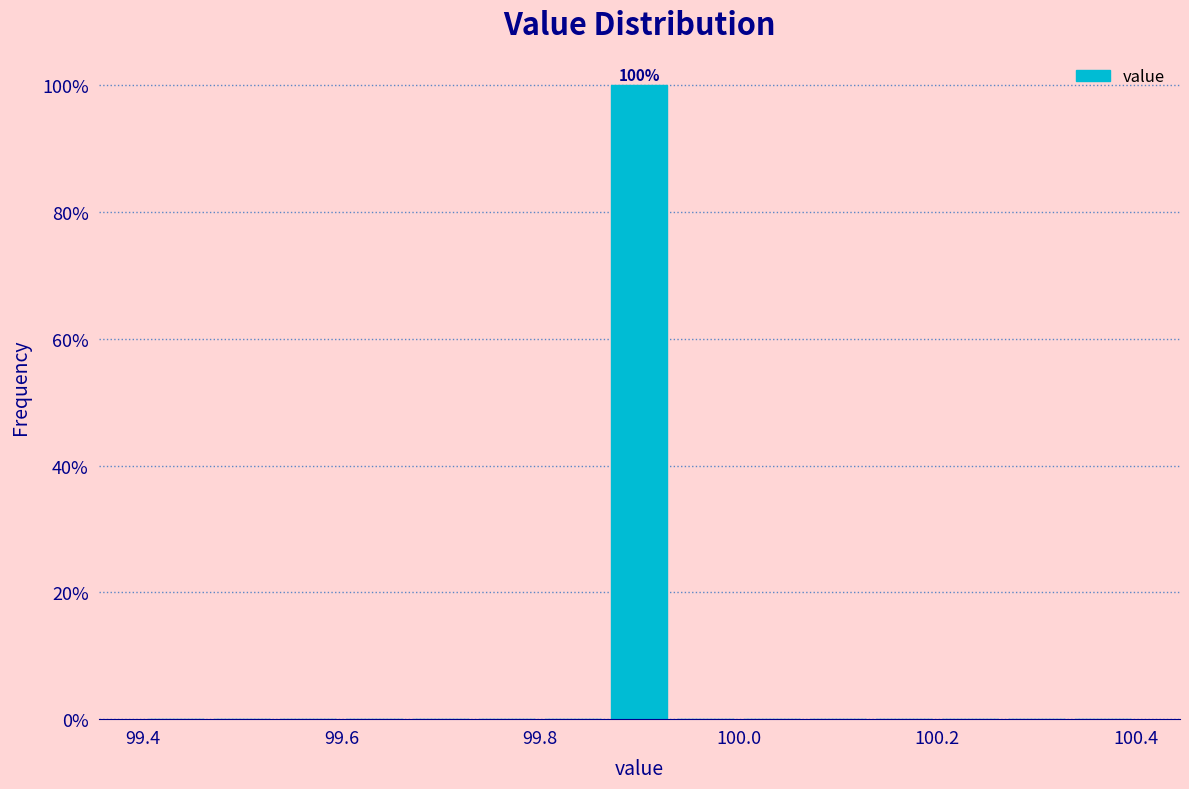

Around what value on the x-axis is the tallest bar? Give the approximate position of its centre, as read against the axis.

99.90